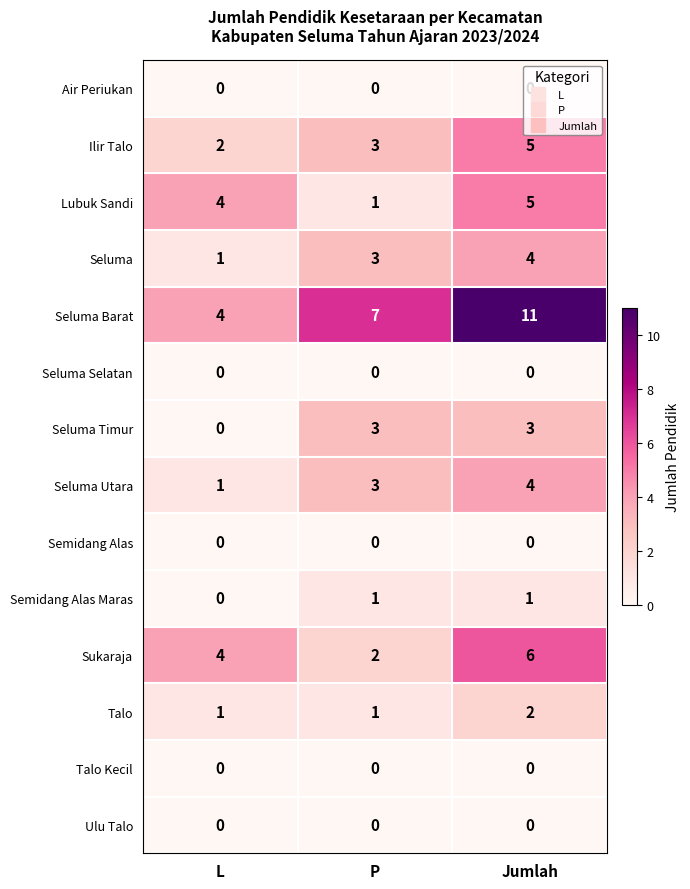

List the labels in order of Sukaraja value, largest first.

Jumlah, L, P